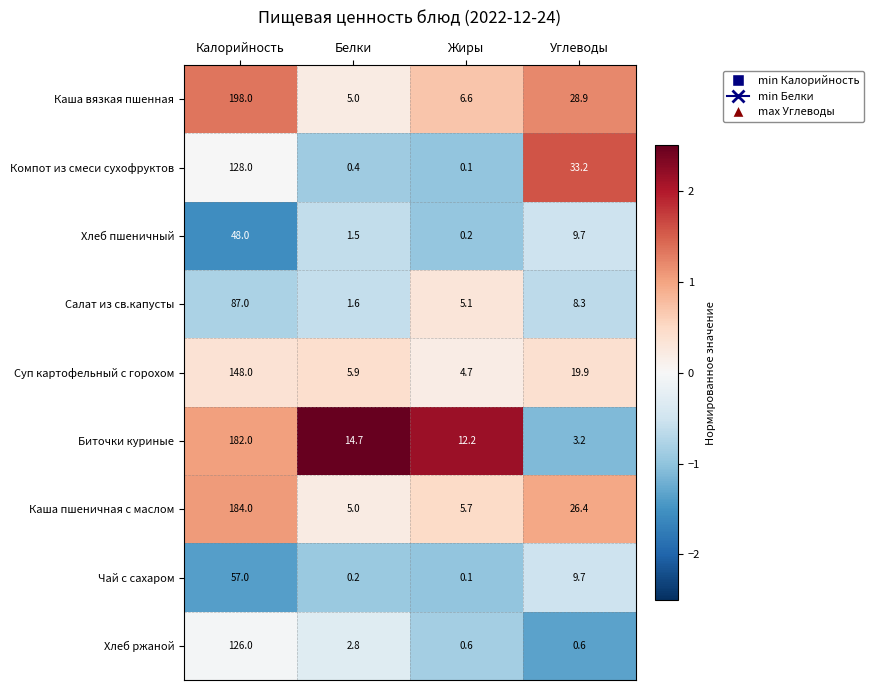

What value does the Салат из св.капусты series have at Жиры?

5.1